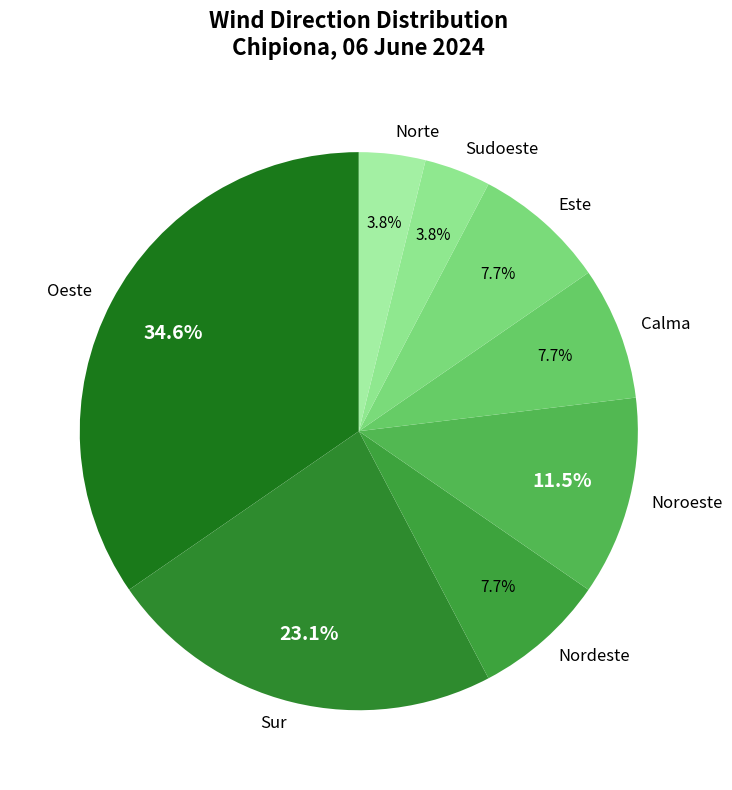

What is the ratio of the value at Noroeste to the value at Este?

1.5